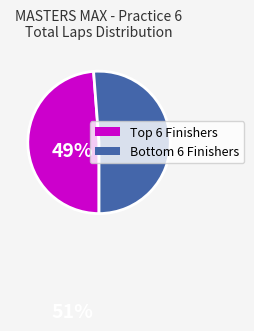

How many segments does this pie chart have?

2